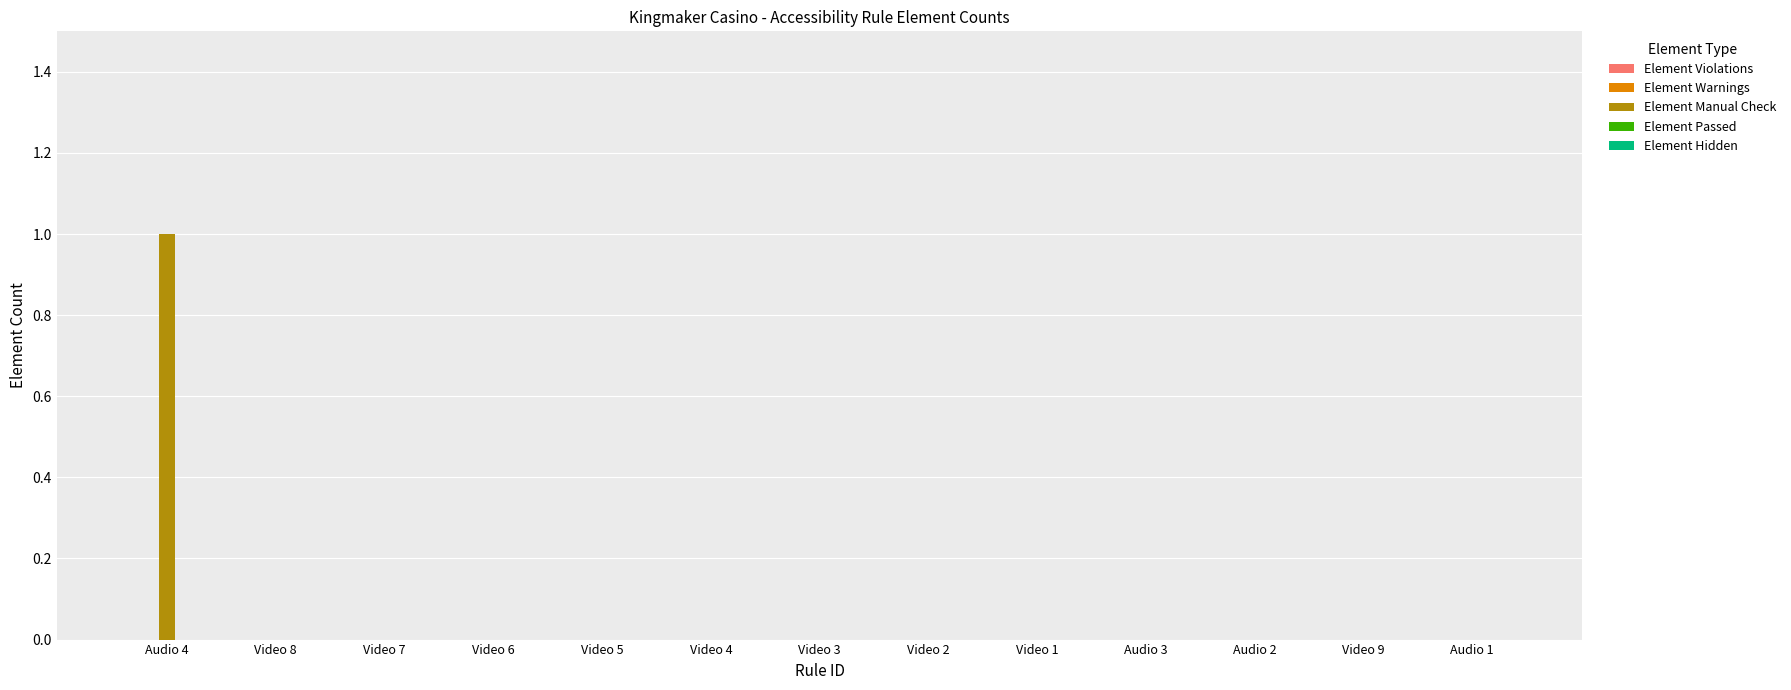

True or false: the data shows 0 at Audio 1.

True